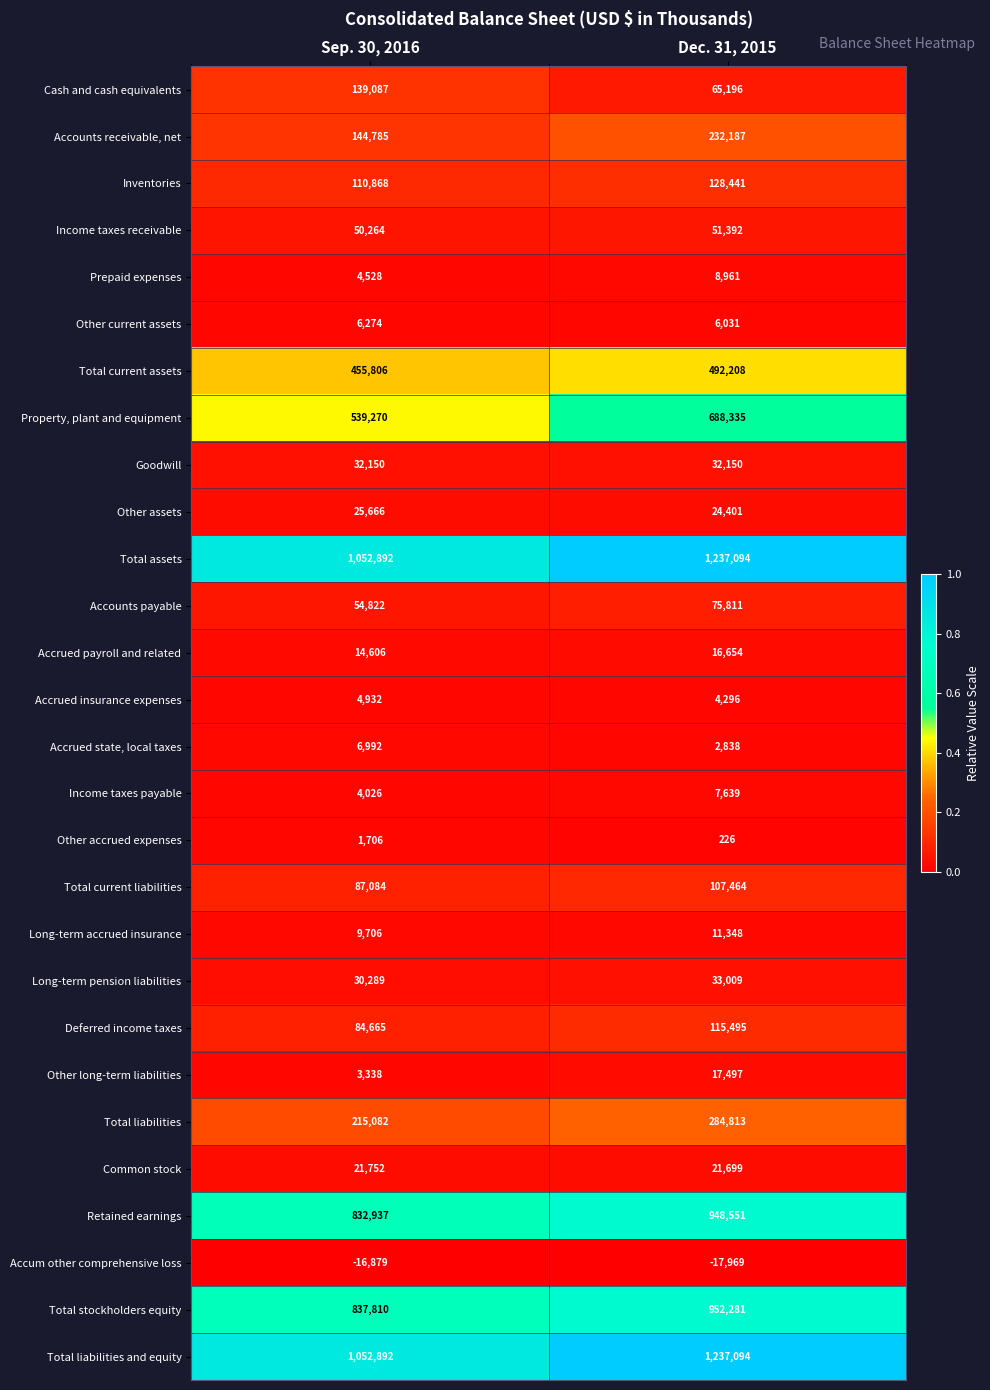

What is the spread (max minus min) of values at Sep. 30, 2016?

1069771